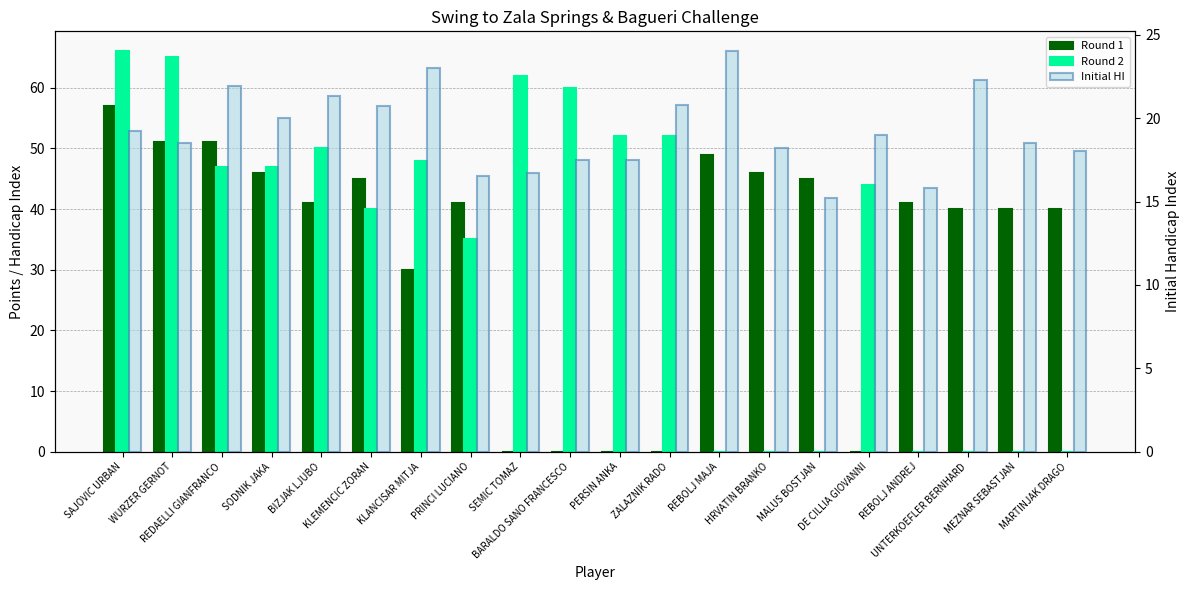

Which category has the lowest value in the Round 1 series?

SEMIC TOMAZ